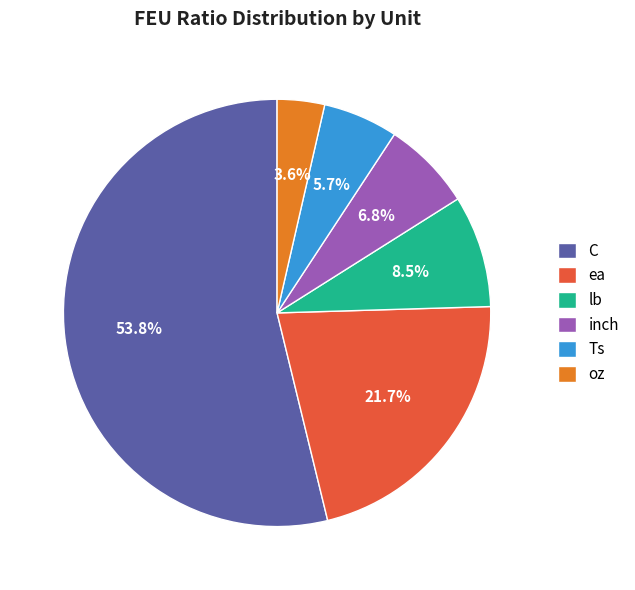

What is the ratio of the value at oz to the value at Ts?

0.6